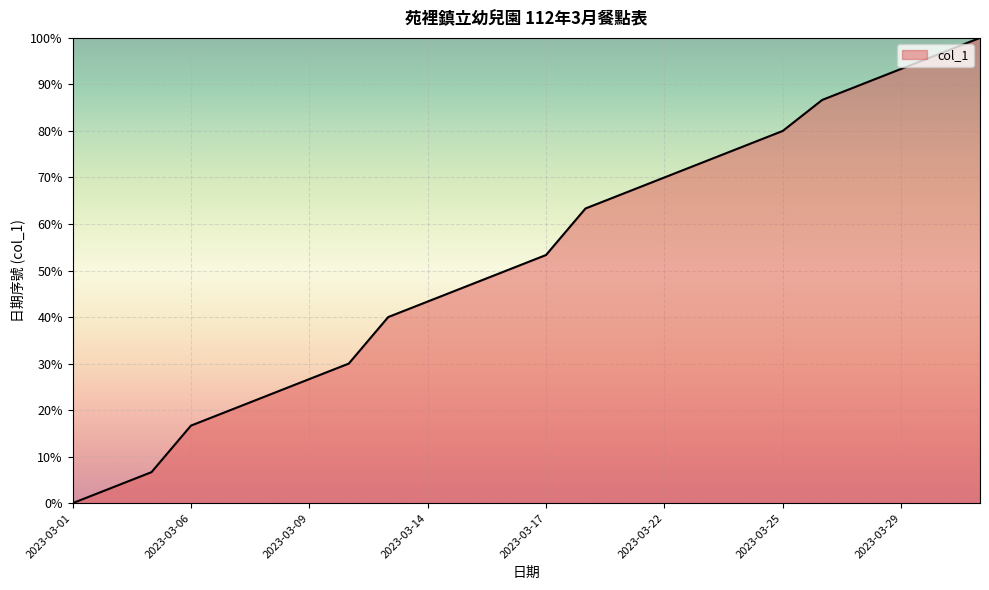

What is the difference between the maximum and minimum values?

100.0